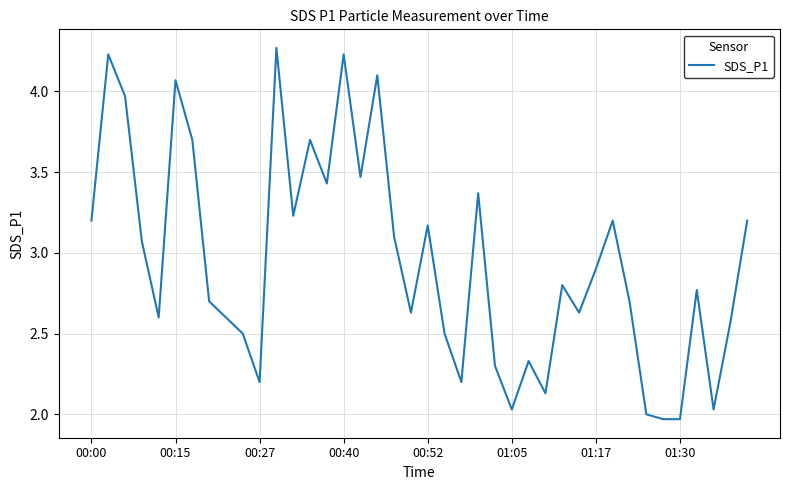

Does the chart have visible grid lines?

Yes